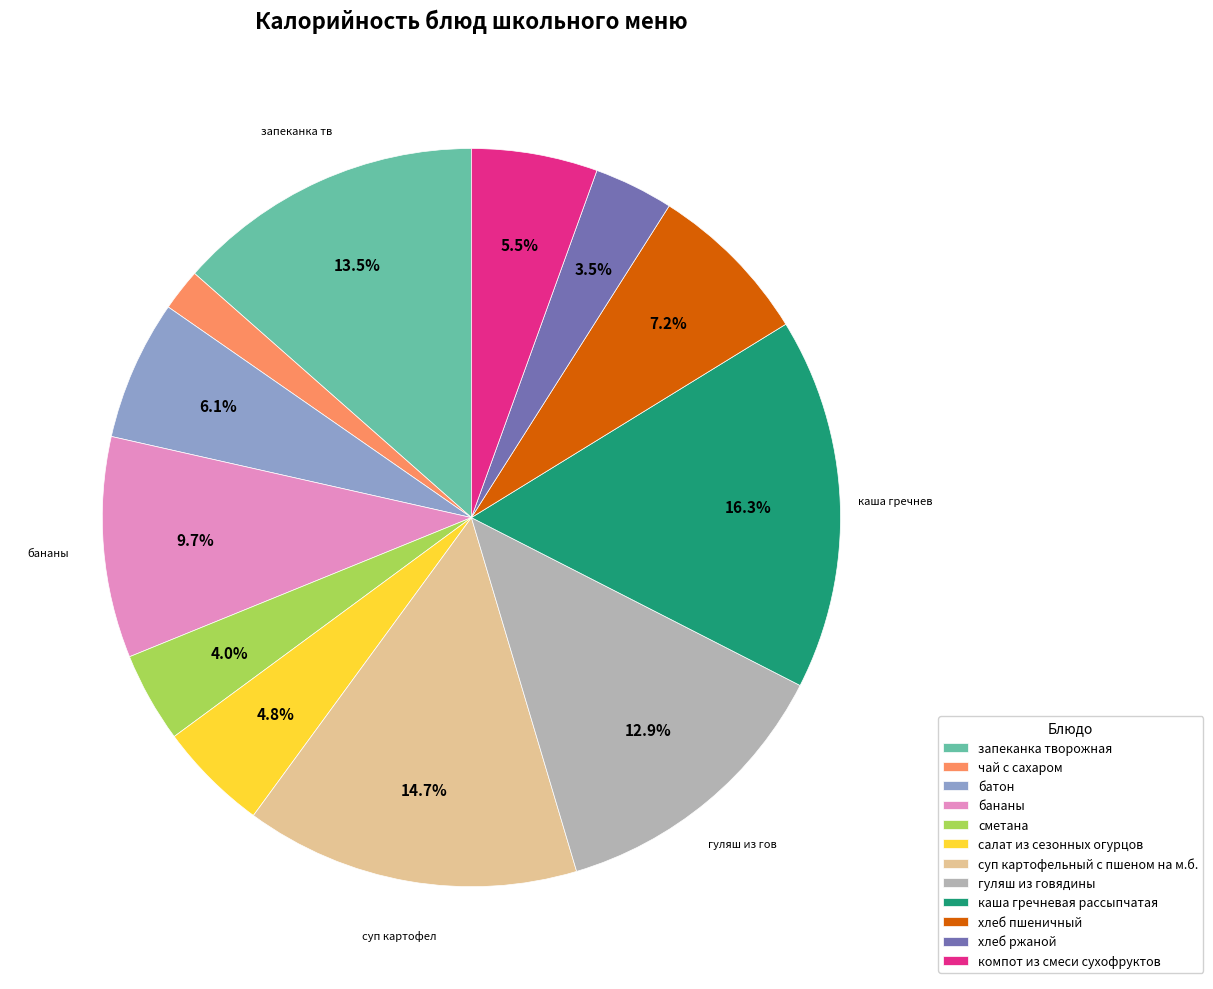

Approximately how many times larger is the value at хлеб пшеничный compared to батон?

1.2